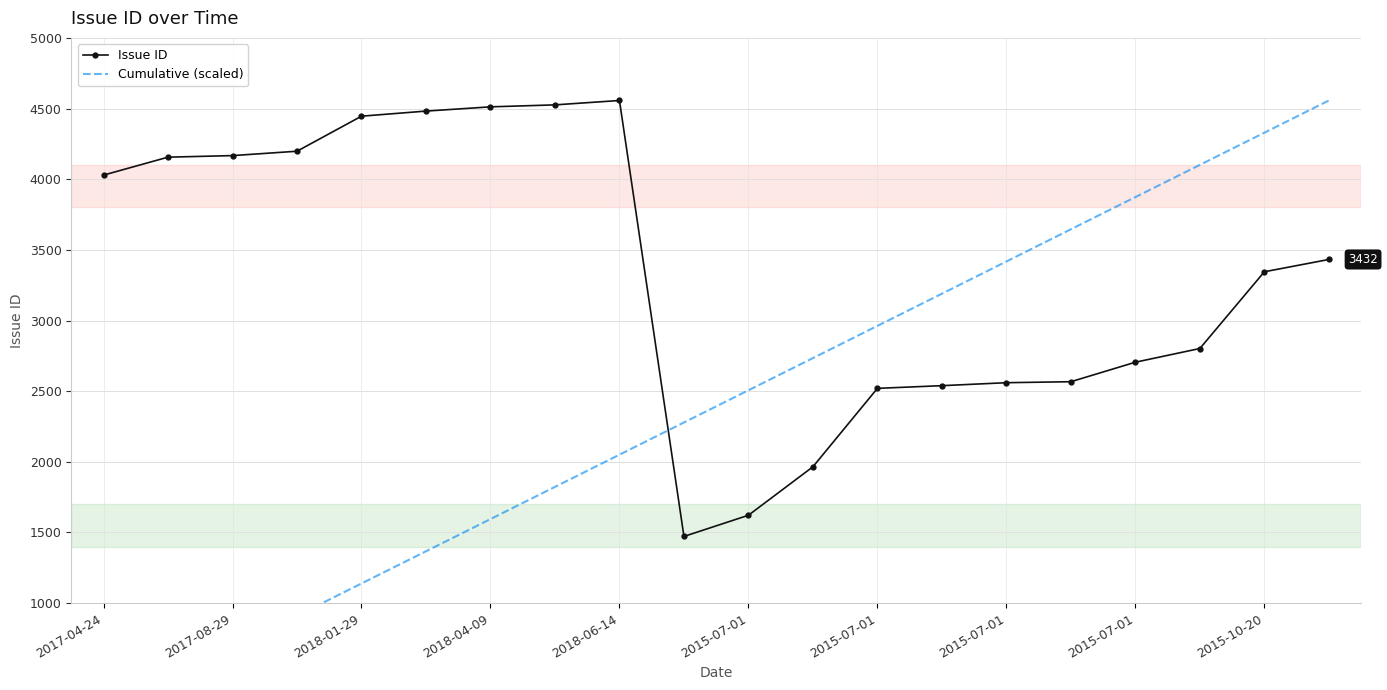

Is it true that Cumulative (scaled) equals 3189.9 at 13?

True